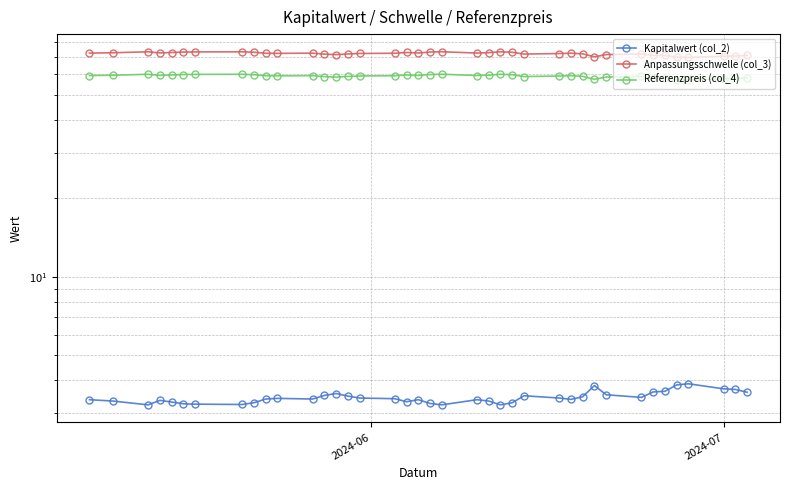

True or false: Referenzpreis (col_4) and Anpassungsschwelle (col_3) cross at least once.

False